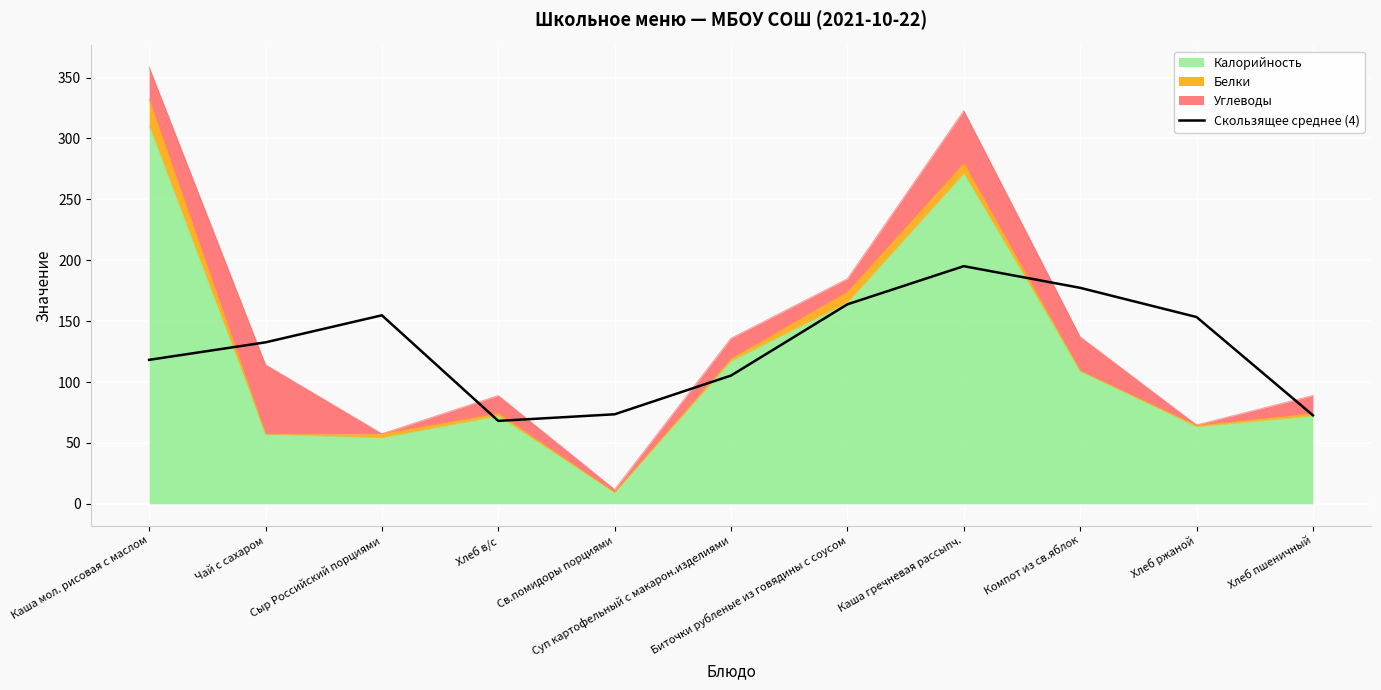

Count the number of categories in the chart.

11